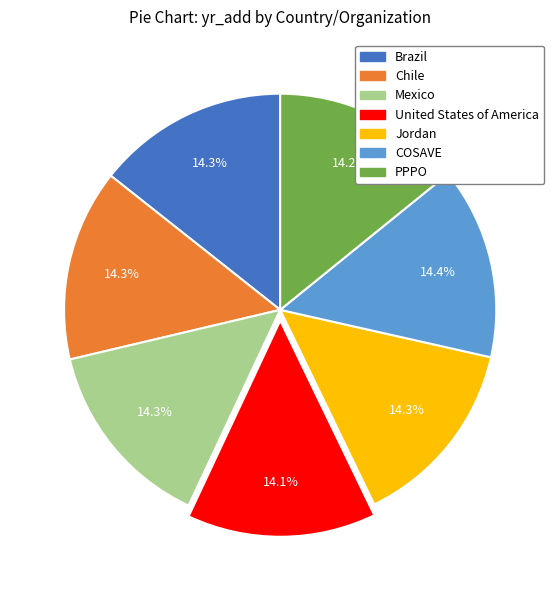

Approximately how many times larger is the value at United States of America compared to COSAVE?

1.0